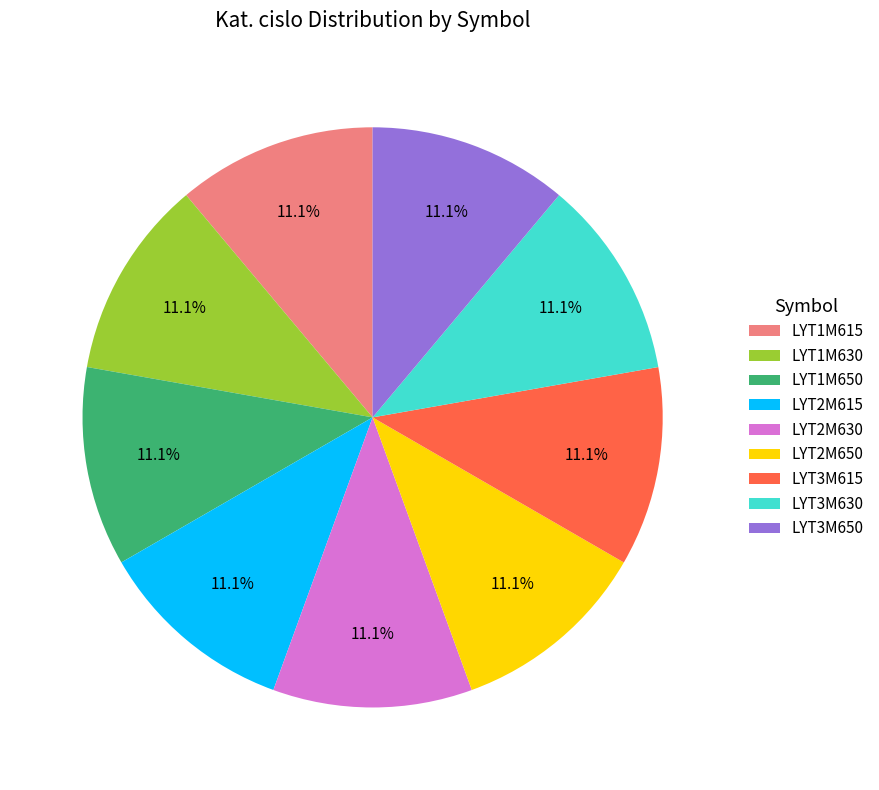

What is the total percentage of LYT2M650 and LYT1M615?

22.2%